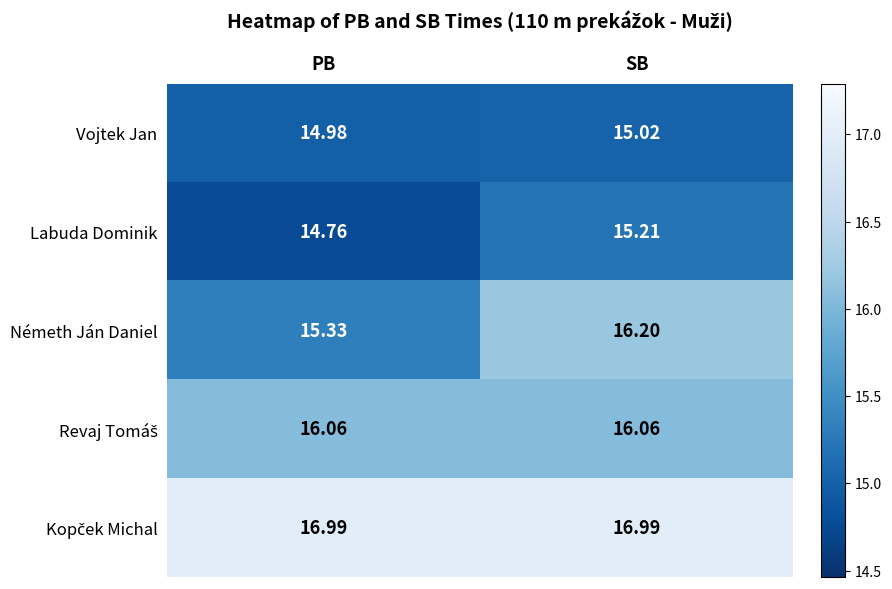

Which series has the largest range (max minus min)?

Németh Ján Daniel